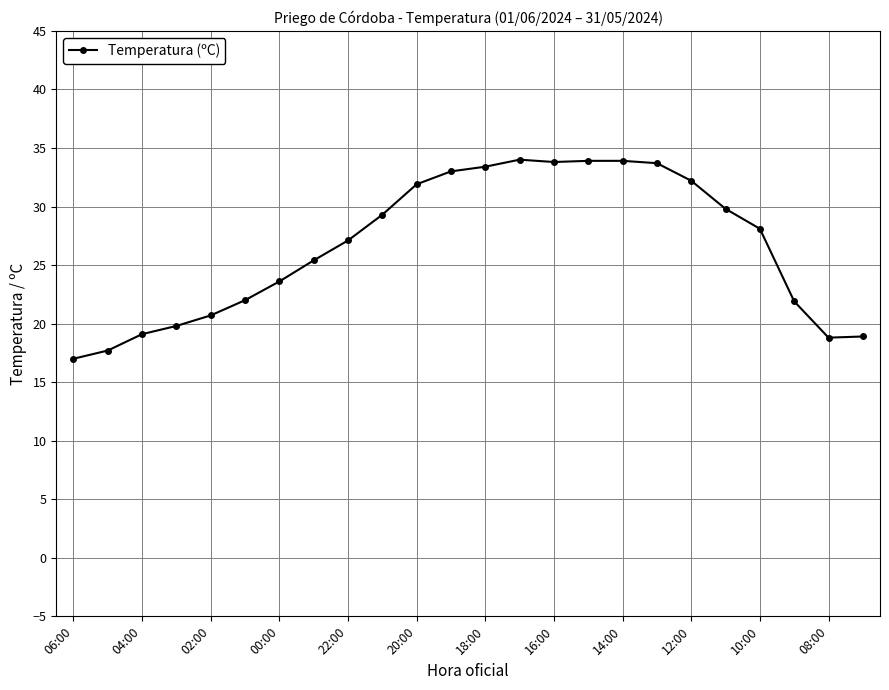

What is the minimum value shown in the chart?

17.0